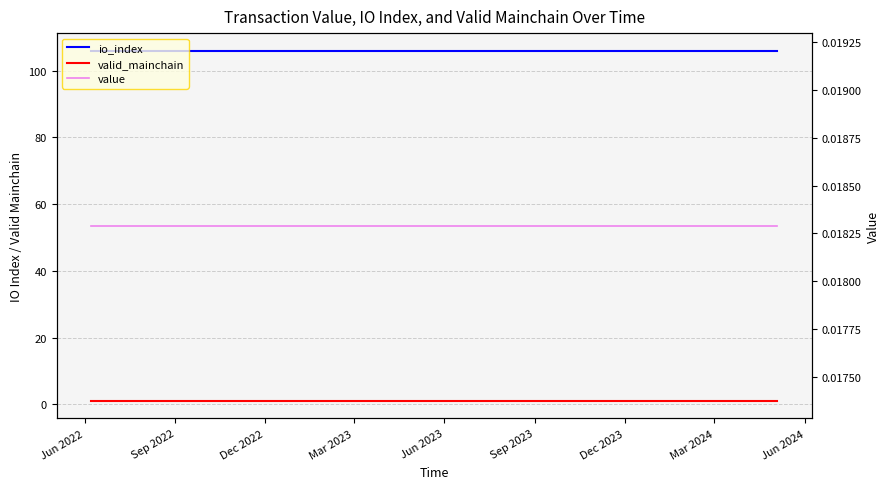

How many distinct data groups are displayed?

3